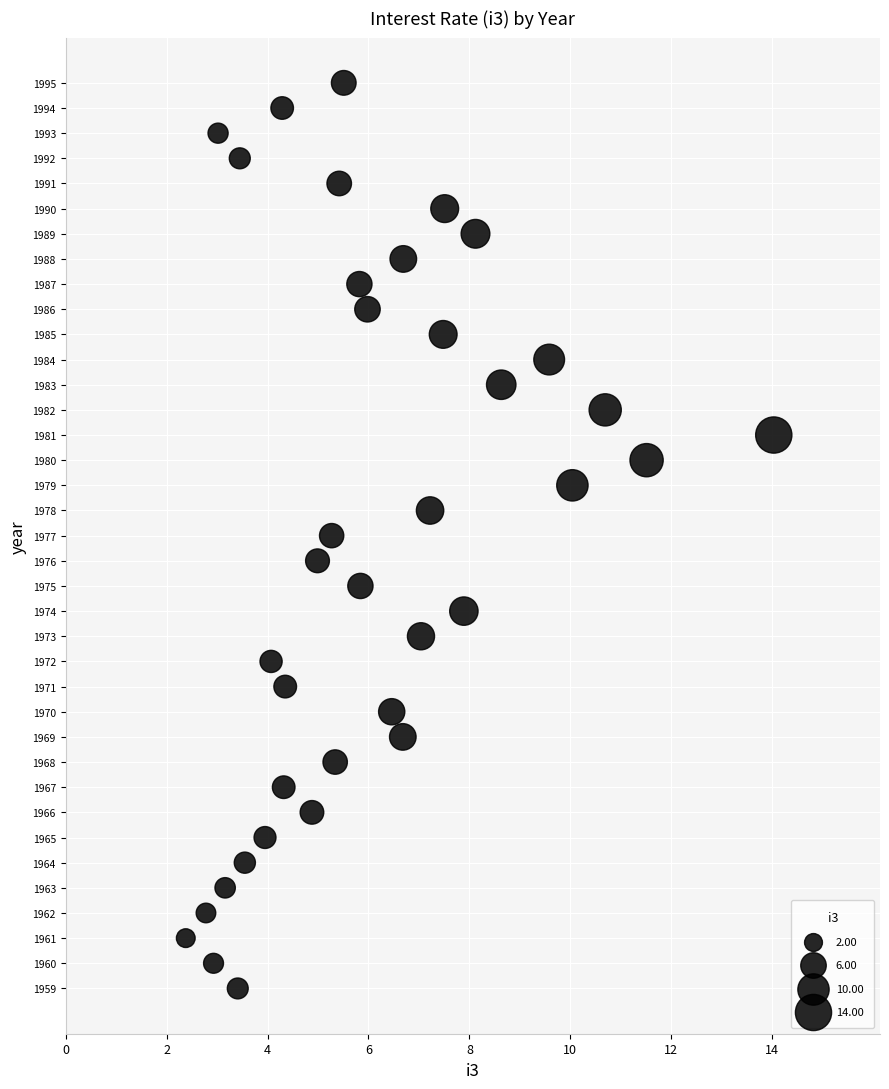

What is the range of Y values (max minus min)?

36